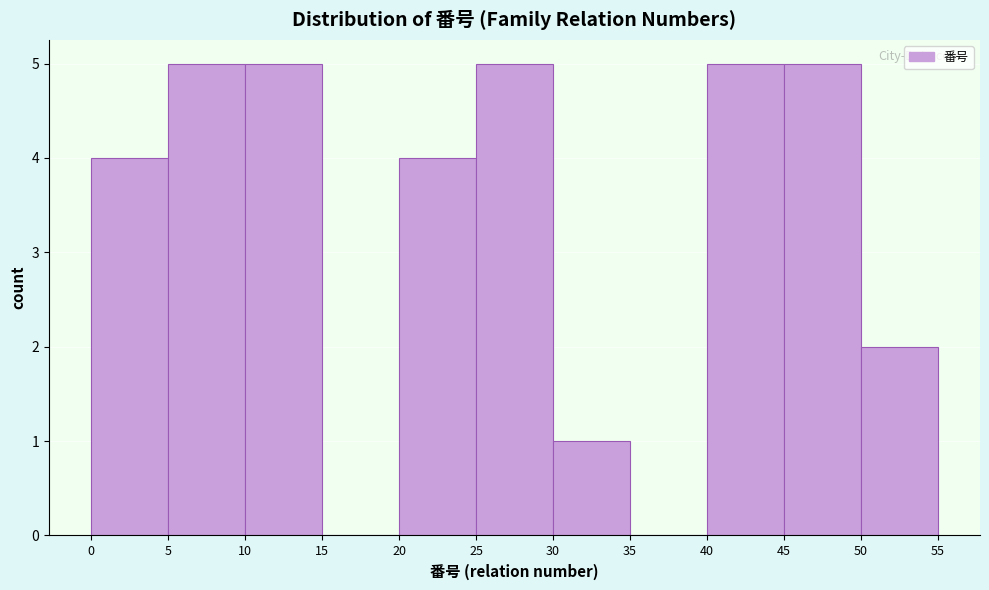

Reading left to right, transcribe this chart: for each bar, give the range it covers on the x-axis and its height. The values are not printed on the chart, so give them approximately, as read against the axis.

0 to 5: 4
5 to 10: 5
10 to 15: 5
15 to 20: 0
20 to 25: 4
25 to 30: 5
30 to 35: 1
35 to 40: 0
40 to 45: 5
45 to 50: 5
50 to 55: 2